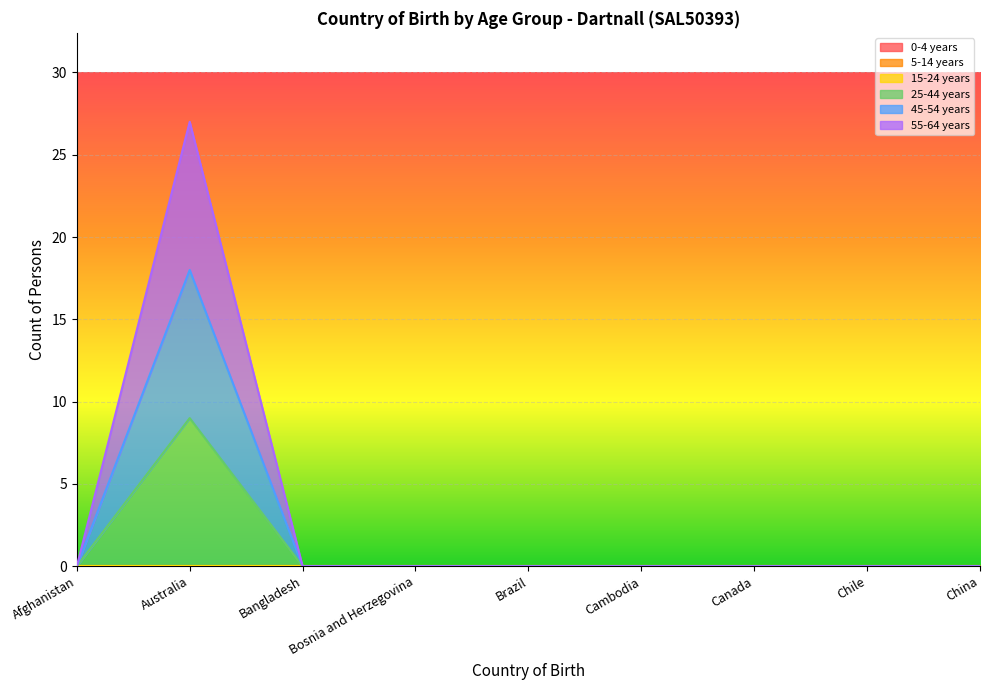

What is the label of the 5th point from the right?

Brazil